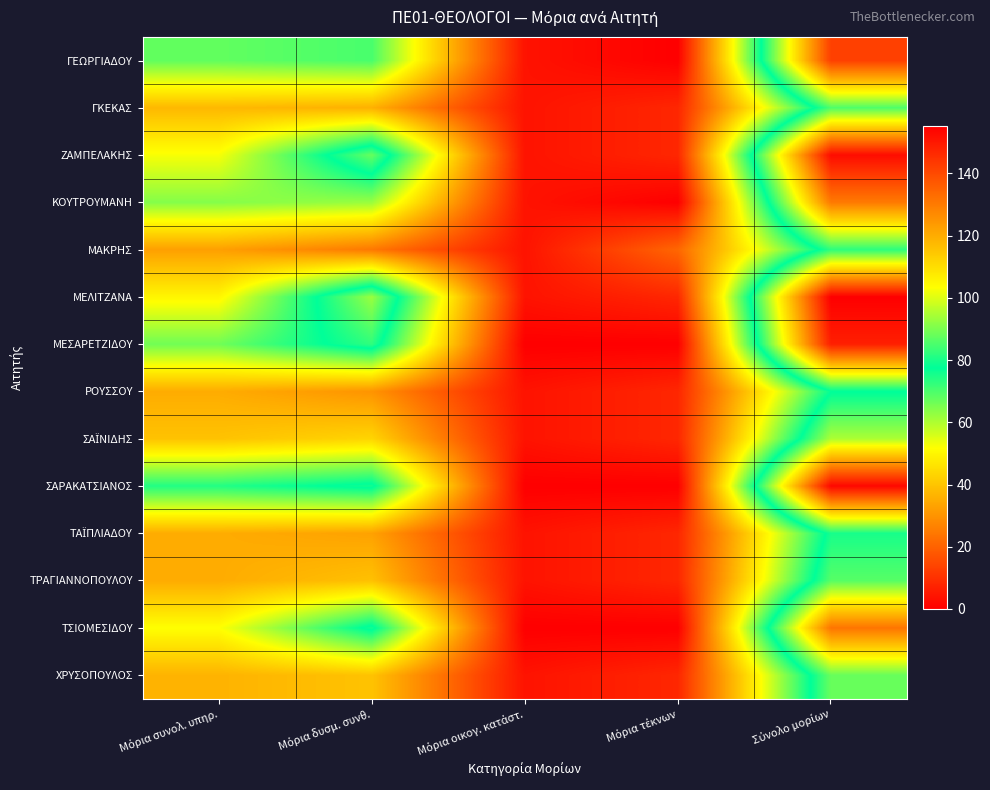

What is the total value across all series at Μόρια συνολ. υπηρ.?

677.7